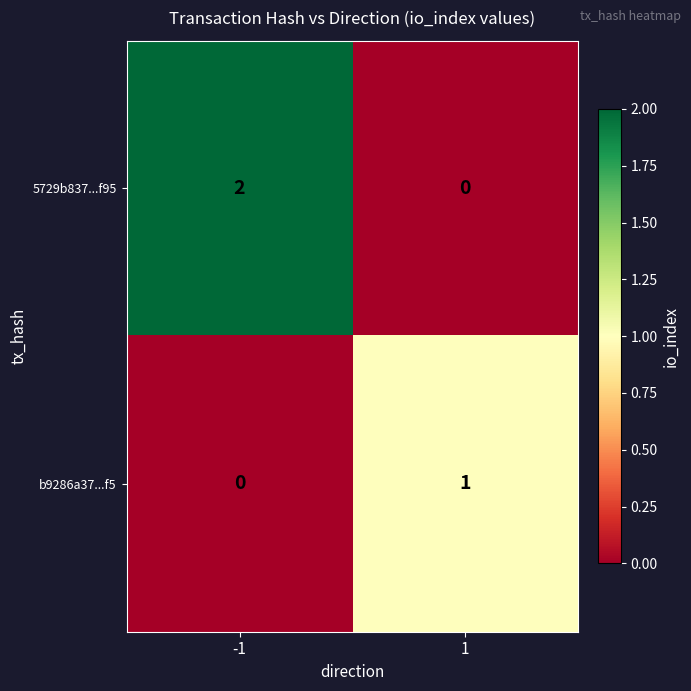

What is the difference between the highest and lowest values at 1?

1